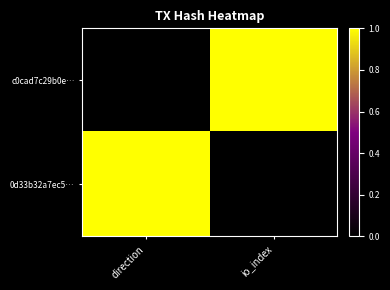

Between io_index and direction, which is larger?

io_index